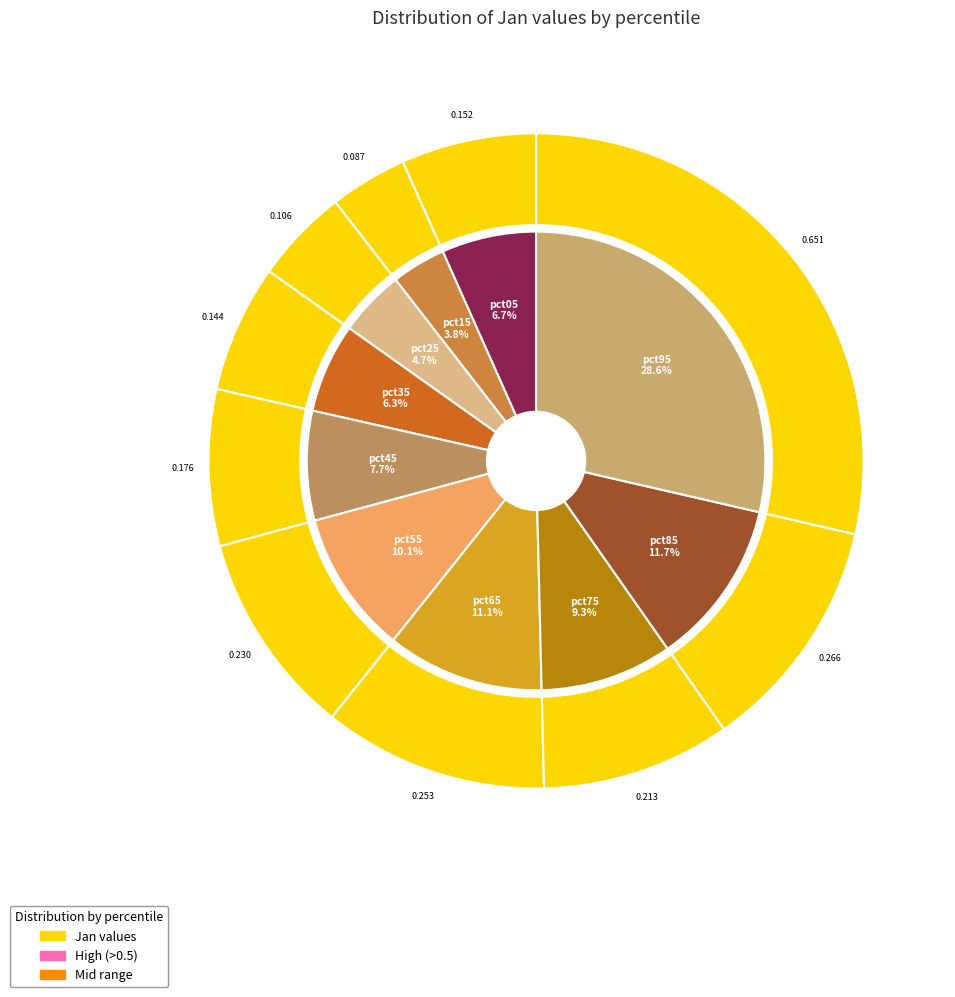

To the nearest percent, what is the difference between the pct35 and pct45 slice percentages?

1%